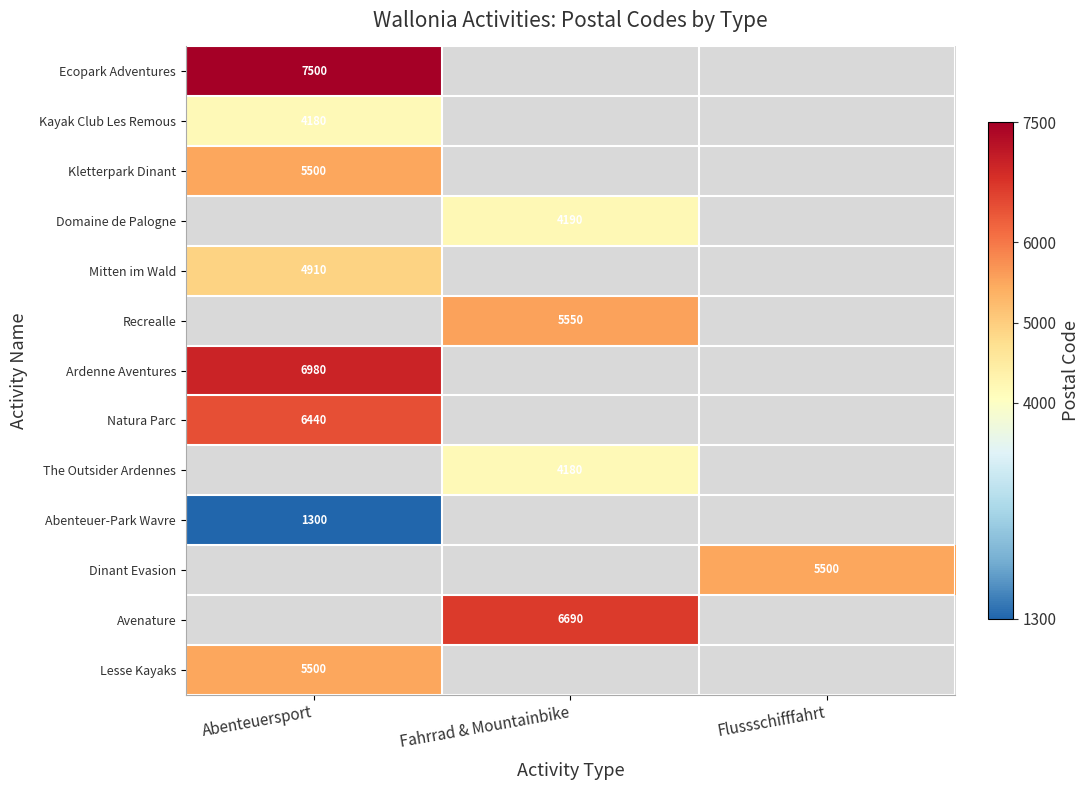

Which label corresponds to the largest value in the chart?

Abenteuersport